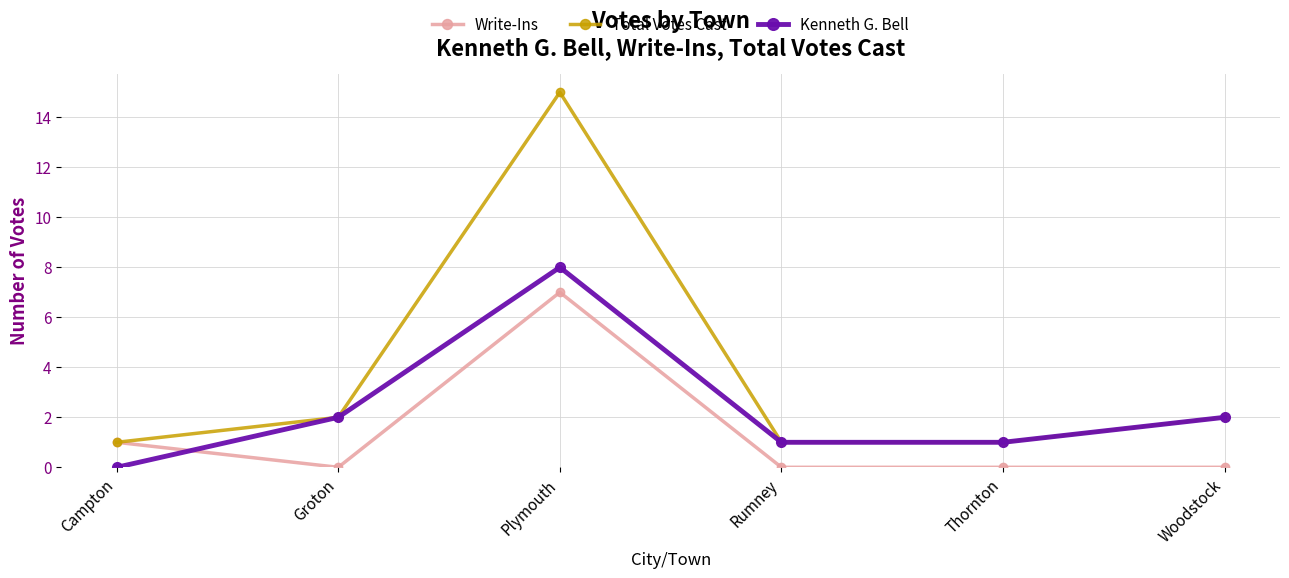

How many lines are shown in the chart?

3